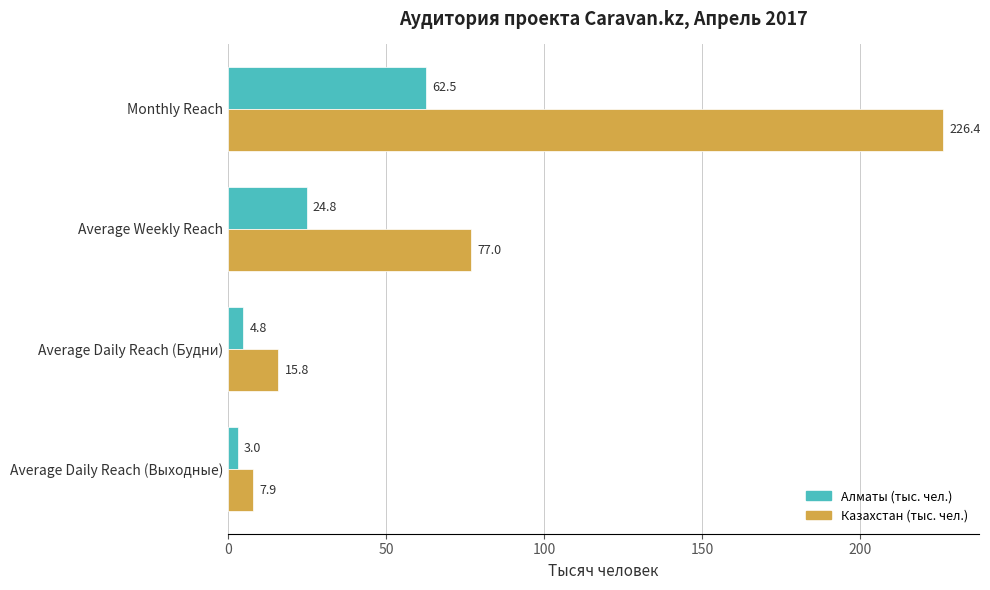

At which category is the sum across all series the highest?

Monthly Reach